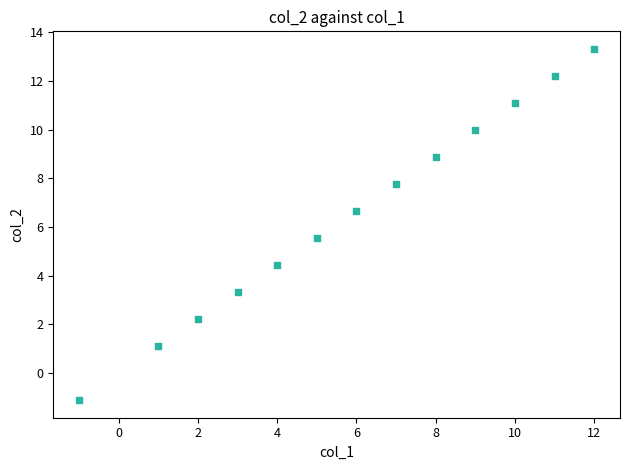

What is the range of Y values (max minus min)?

14.4